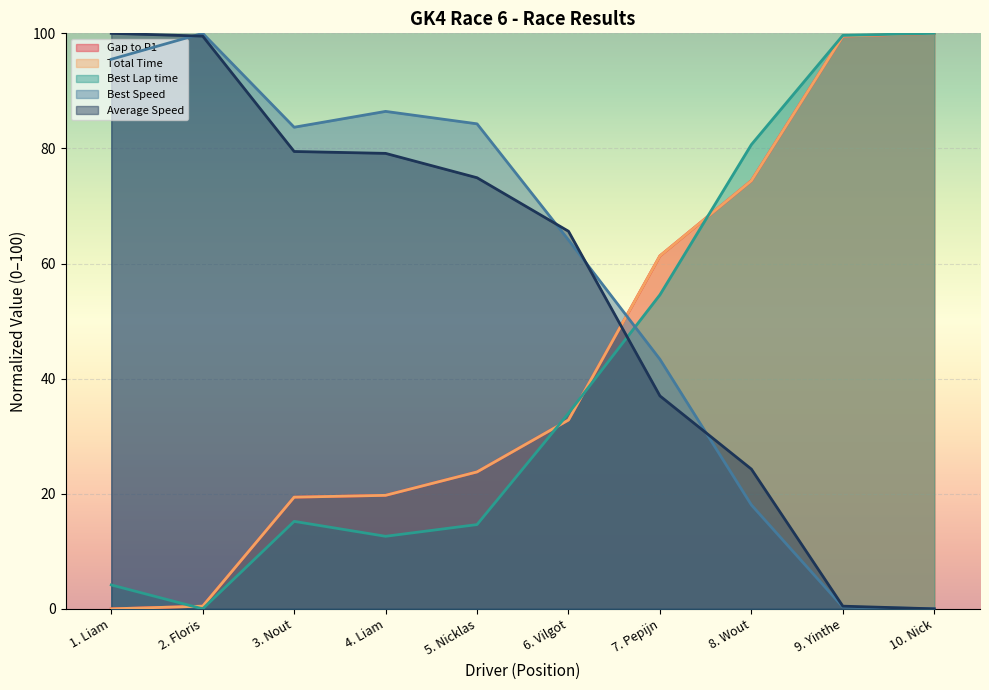

Which series ends up on top after the final intersection of Total Time and Best Lap time?

Best Lap time